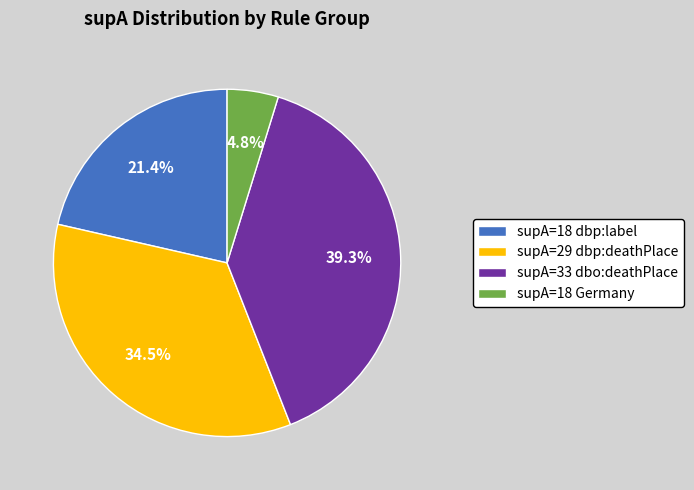

Is supA=29 dbp:deathPlace the majority of the pie?

No